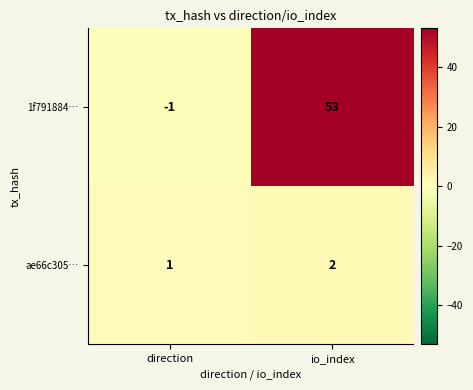

Reading left to right, what are all the values shown in this chart?

1f791884…: -1	53
ae66c305…: 1	2